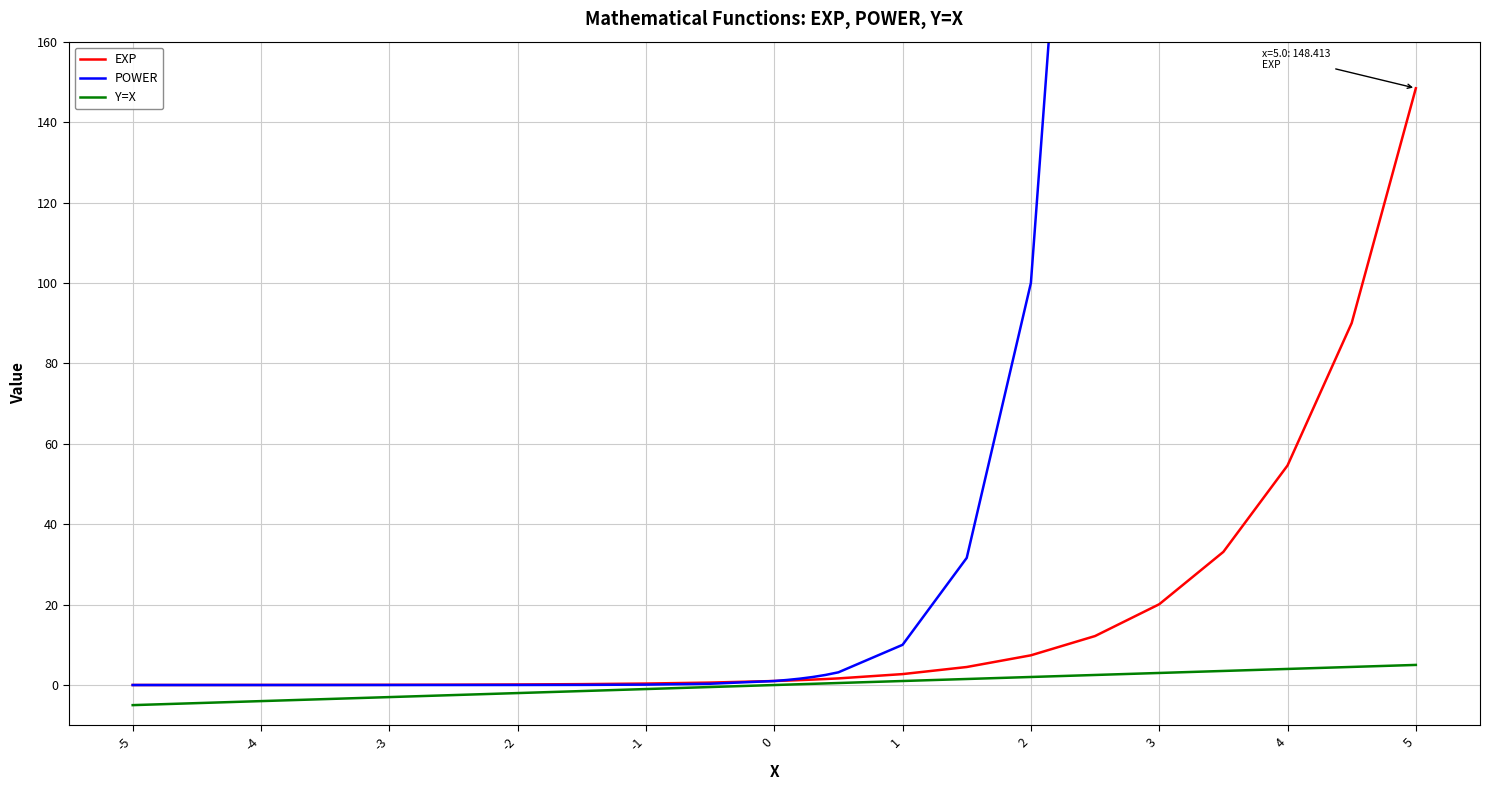

The value of Y=X at 5 is 5.0. True or false?

True